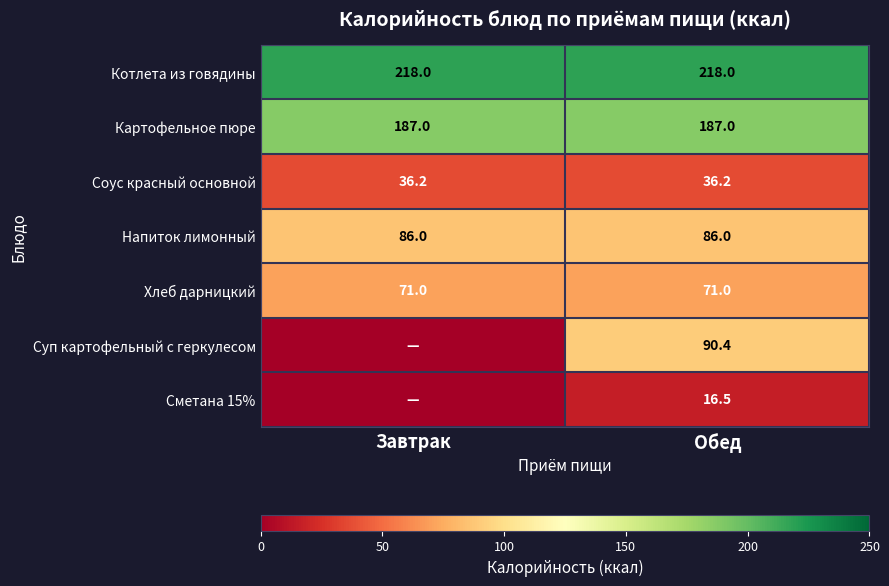

The value of Напиток лимонный at Завтрак is 86.0. True or false?

True